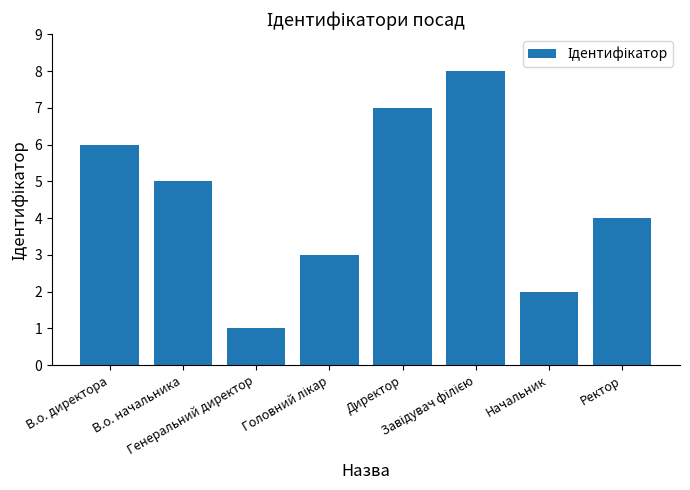

What is the greatest value displayed?

8